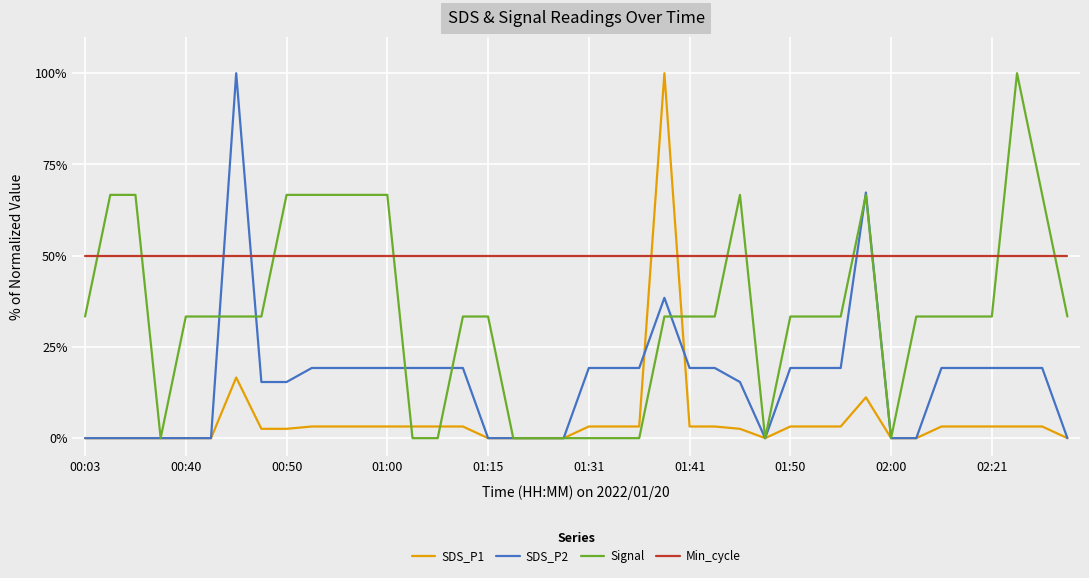

What is the average value of the Min_cycle series?

50.0